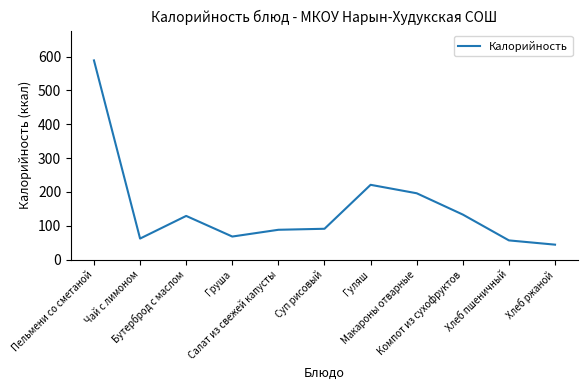

What is the difference between the maximum and second lowest values?

532.4